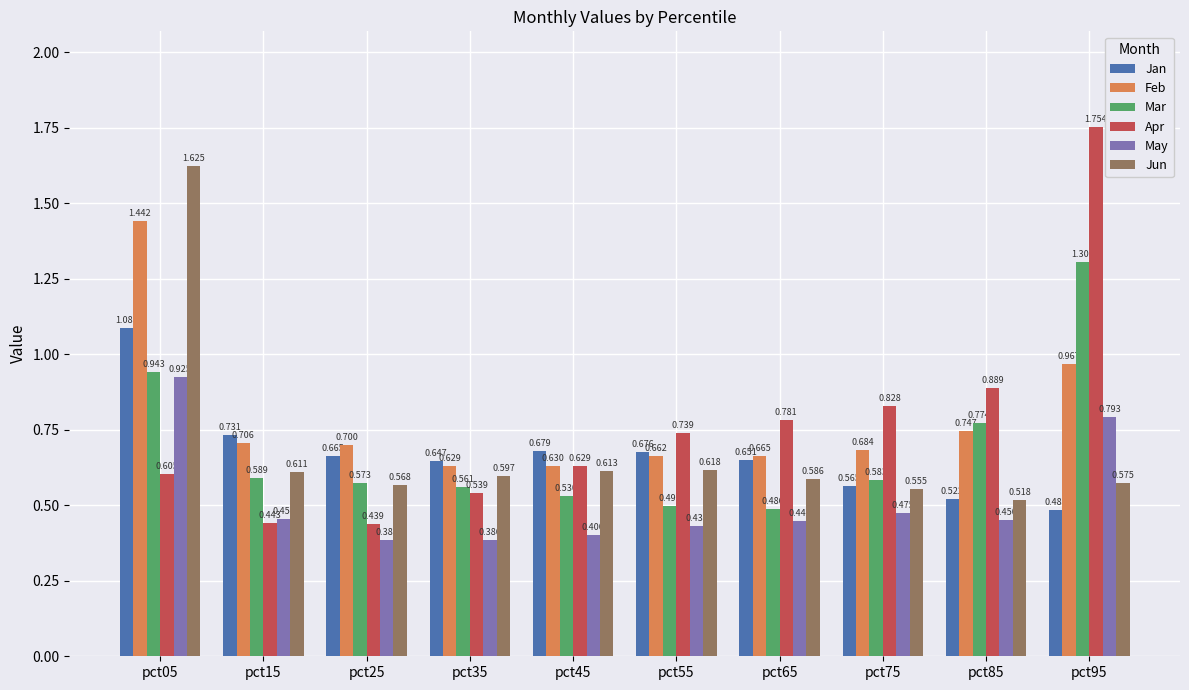

Is the value of May at pct35 greater than the value of Feb at pct45?

No